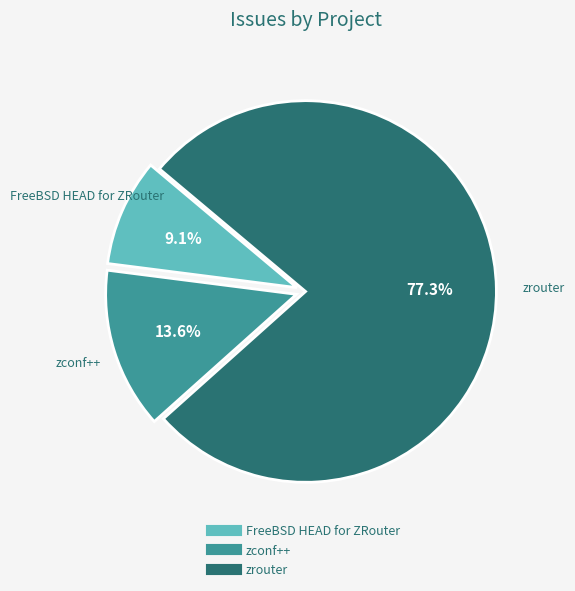

Is there a majority slice in this chart?

Yes